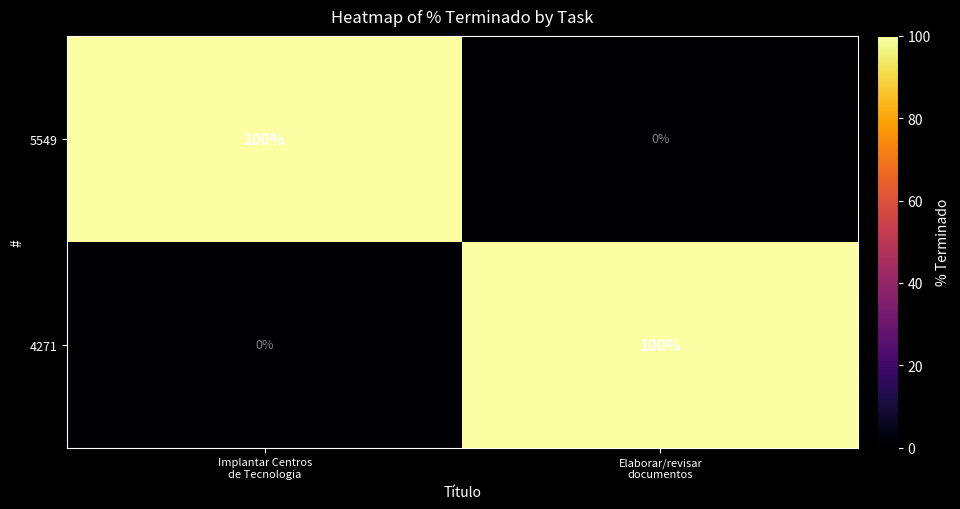

What is the greatest value displayed?

100